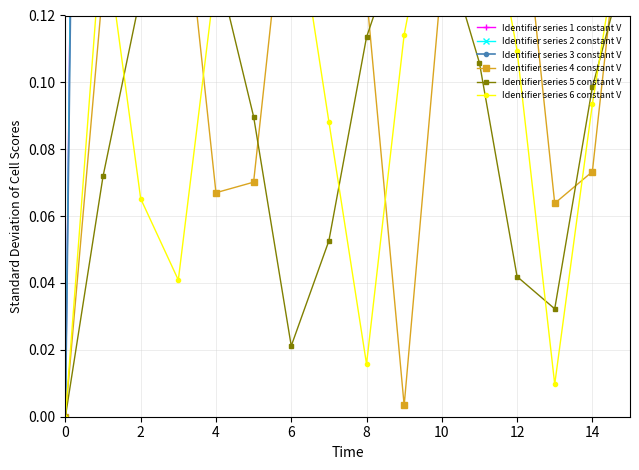

What is the spread (max minus min) of values at 15?

0.9